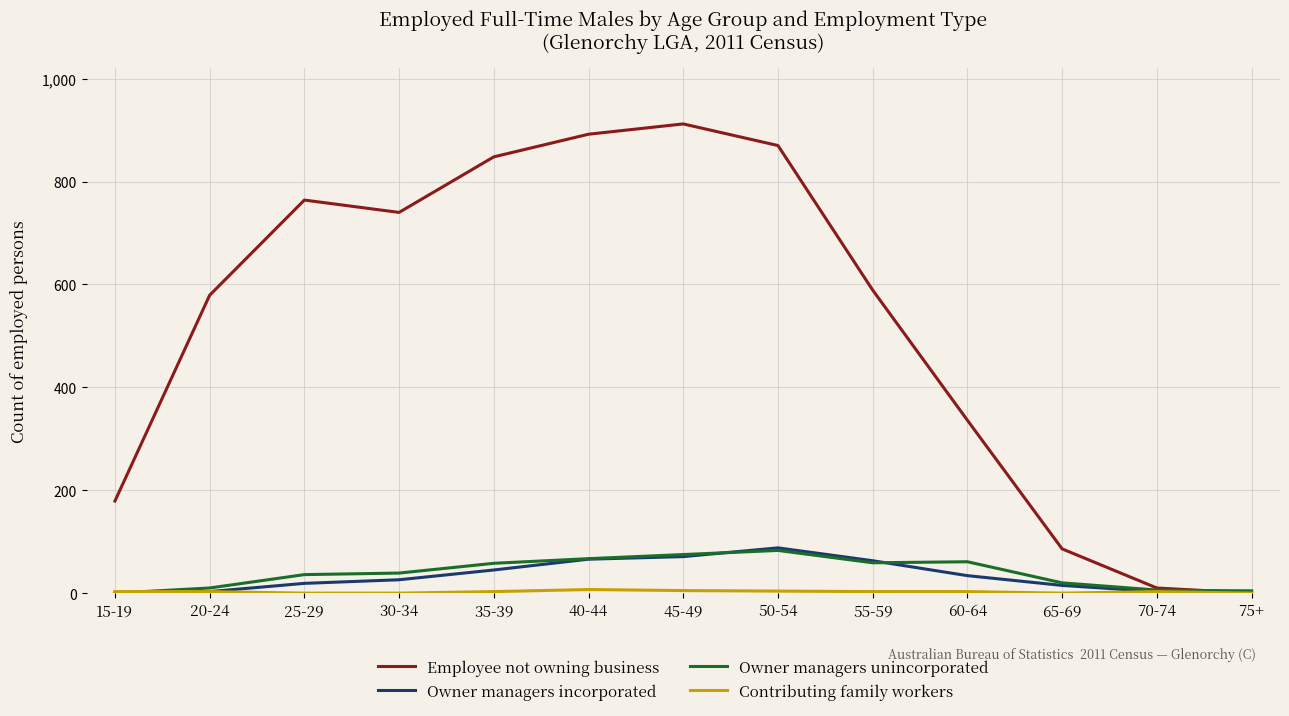

Between 20-24 and 40-44, which series saw the biggest shift?

Employee not owning business